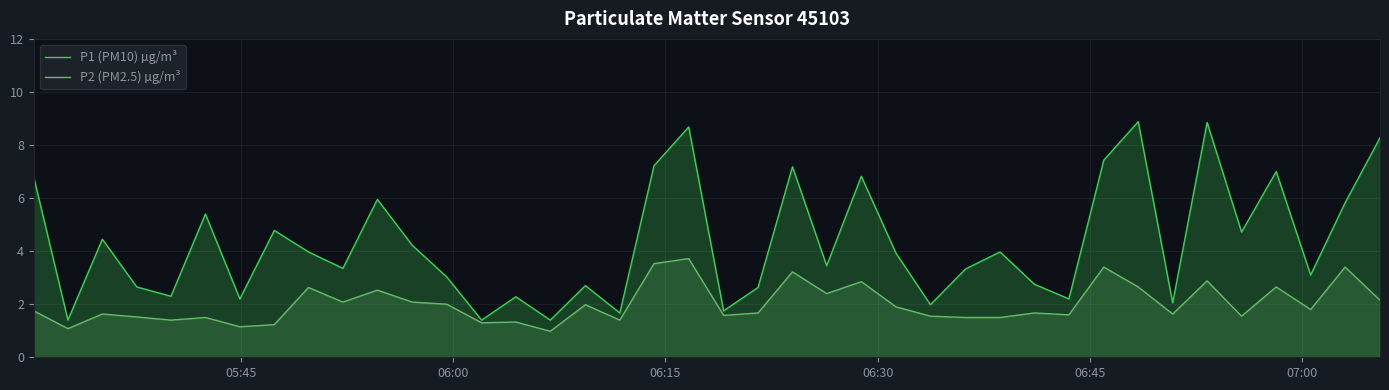

Rank the series by their average value, from lowest to highest.

P2 (PM2.5) µg/m³, P1 (PM10) µg/m³